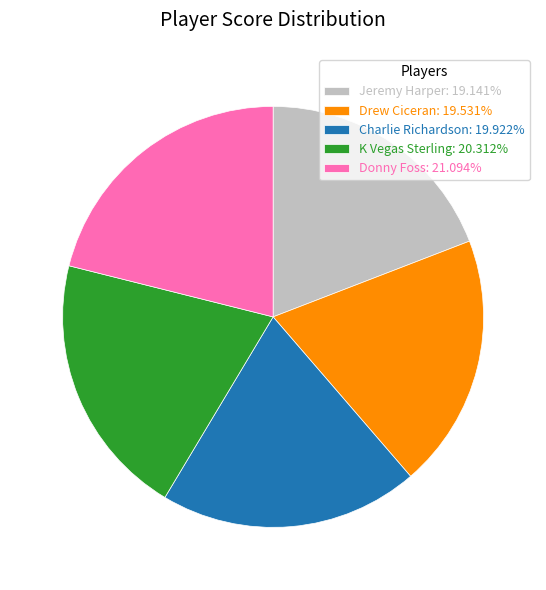

Approximately how many times larger is the value at Jeremy Harper compared to Charlie Richardson?

1.0